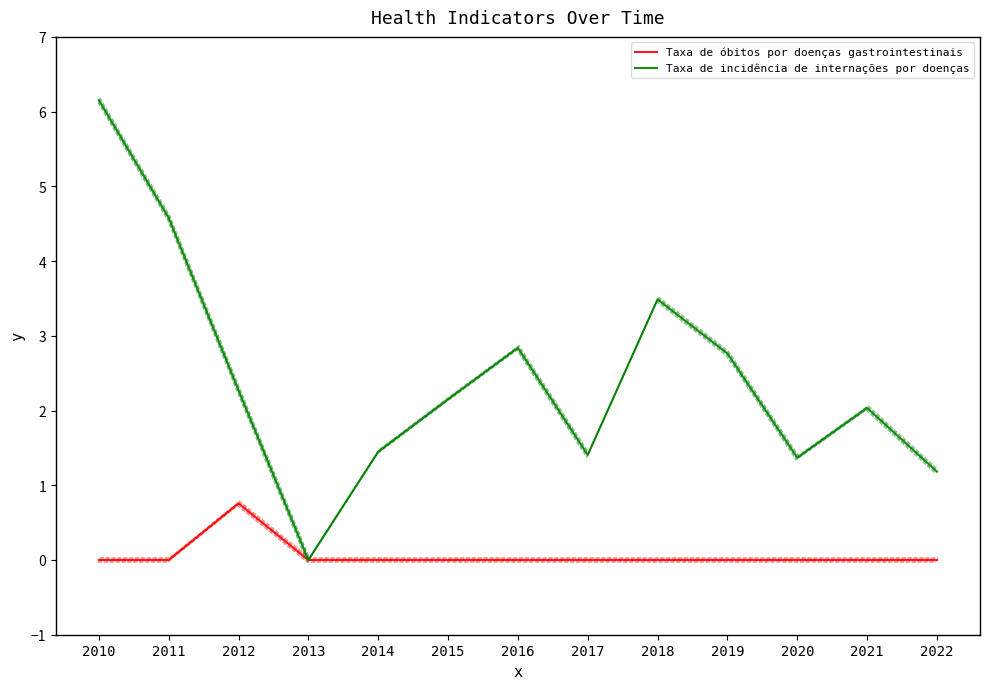

At which category is the sum across all series the highest?

2010